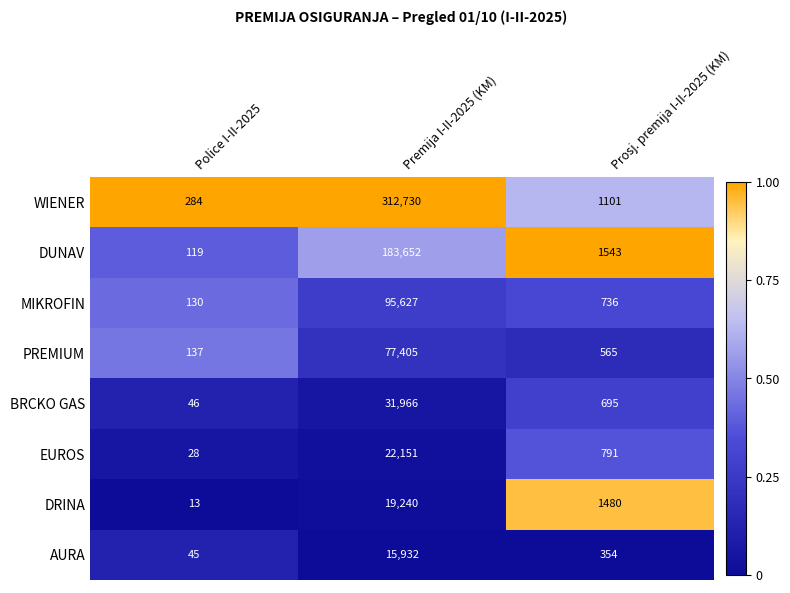

What is the difference between the maximum and minimum values in the DRINA series?

19227